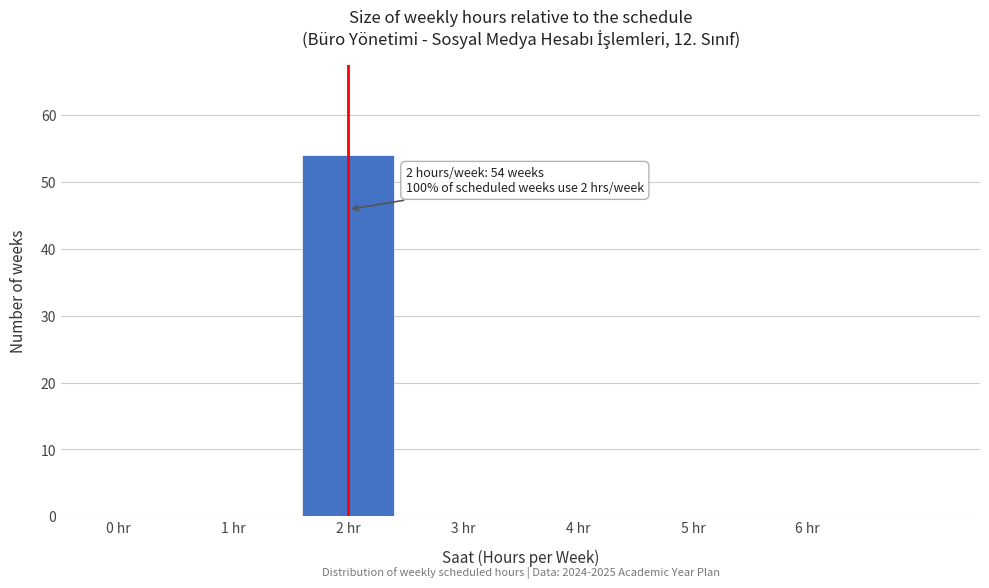

Reading left to right, extract all data points from this chart.

0 hr=0	1 hr=0	2 hr=54	3 hr=0	4 hr=0	5 hr=0	6 hr=0